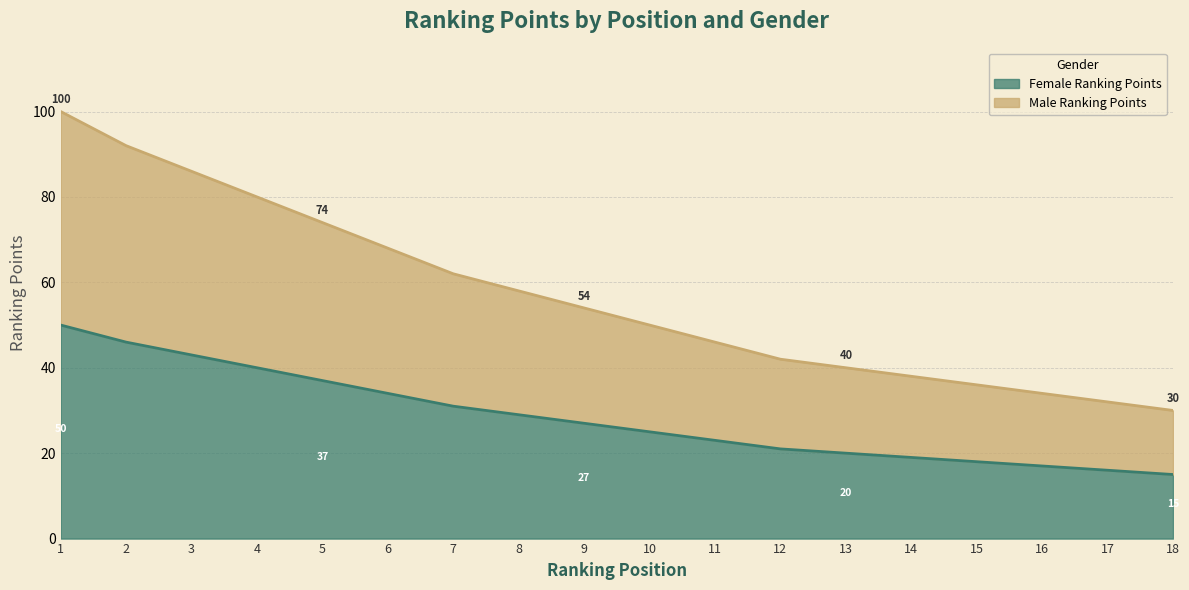

How many data points does each series have?

18